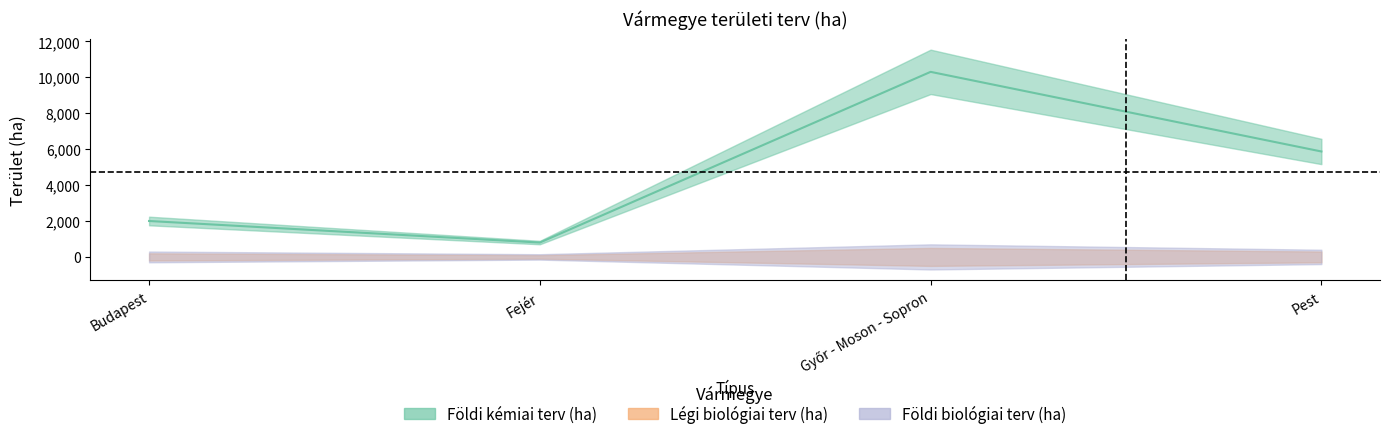

Which category has the highest value across all series?

Győr - Moson - Sopron